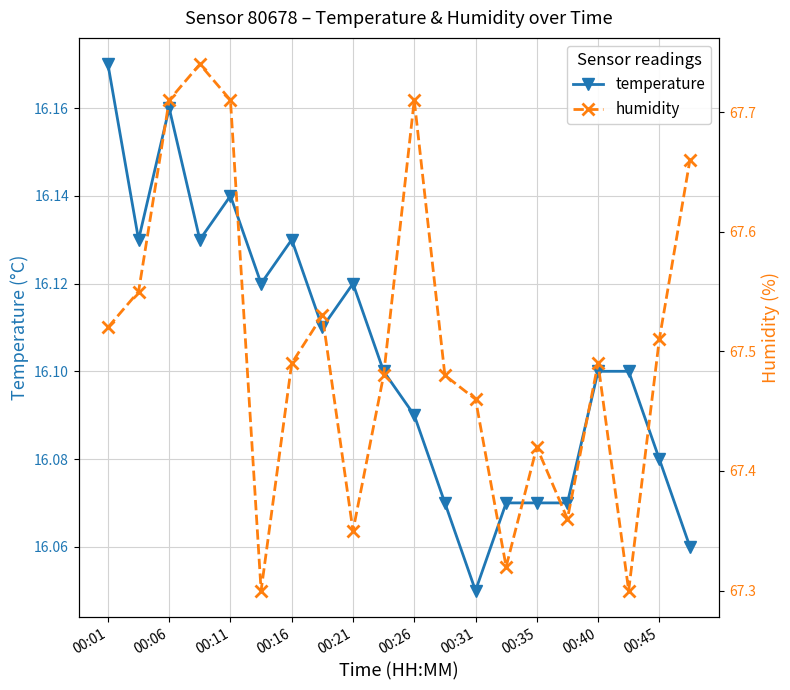

What is the sum of the humidity values at 15 and 19?

135.0